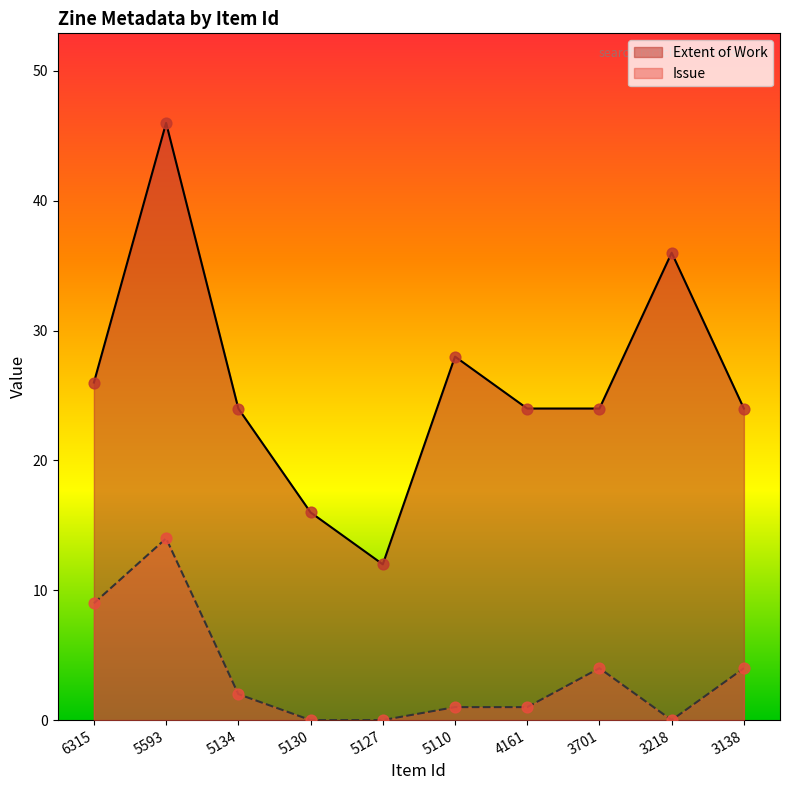

Which series contains the lowest Y value?

Issue